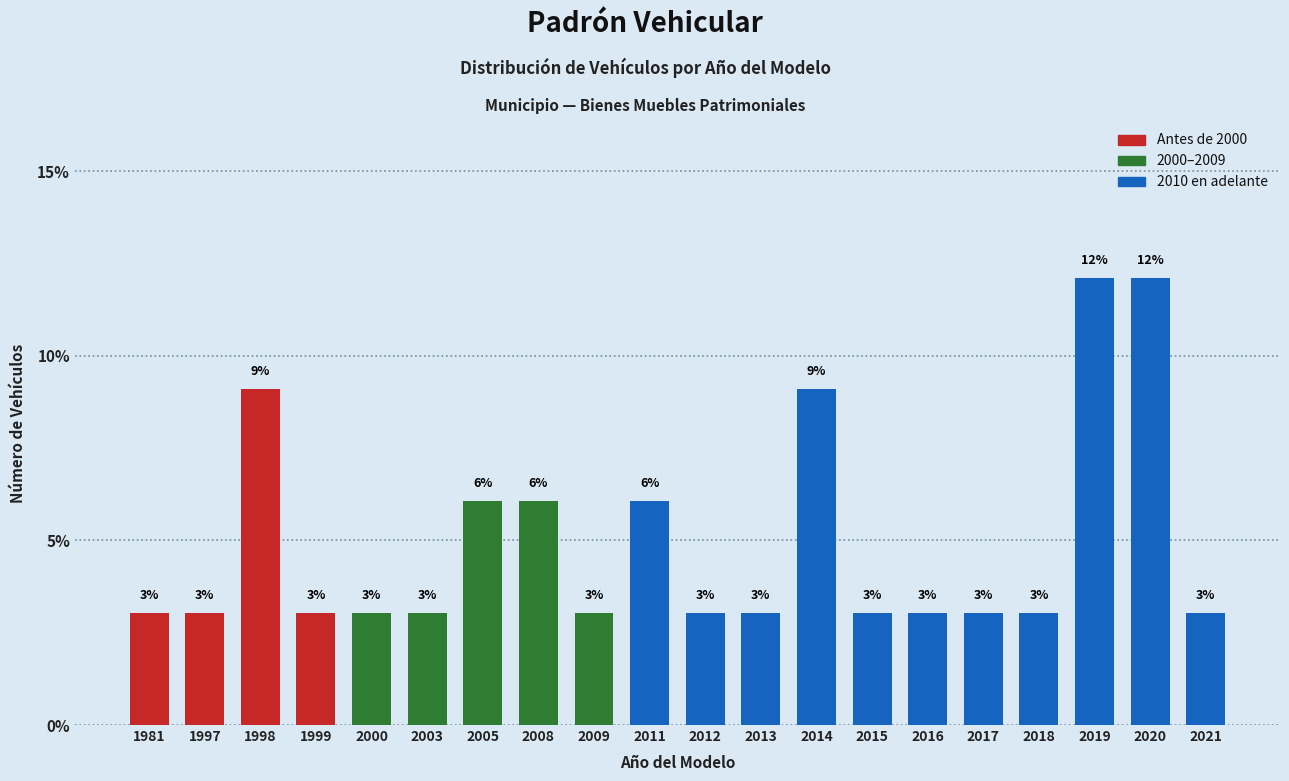

The chart shows a value of 3.0 at 1999. True or false?

True